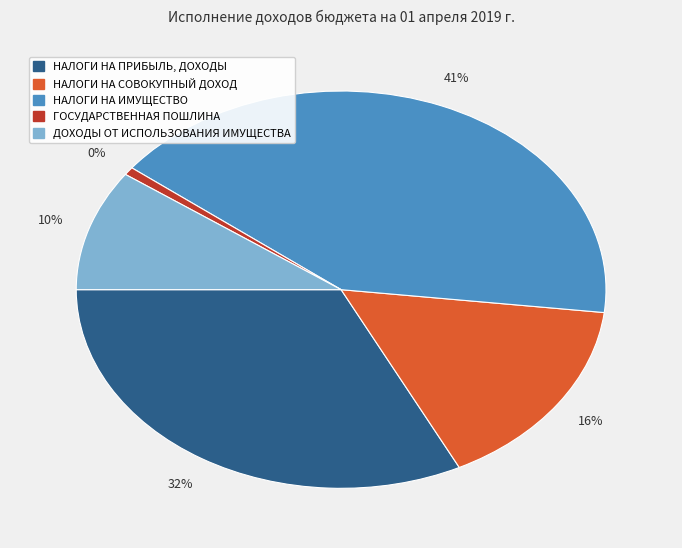

The НАЛОГИ НА ИМУЩЕСТВО slice represents 41% of the pie. True or false?

True